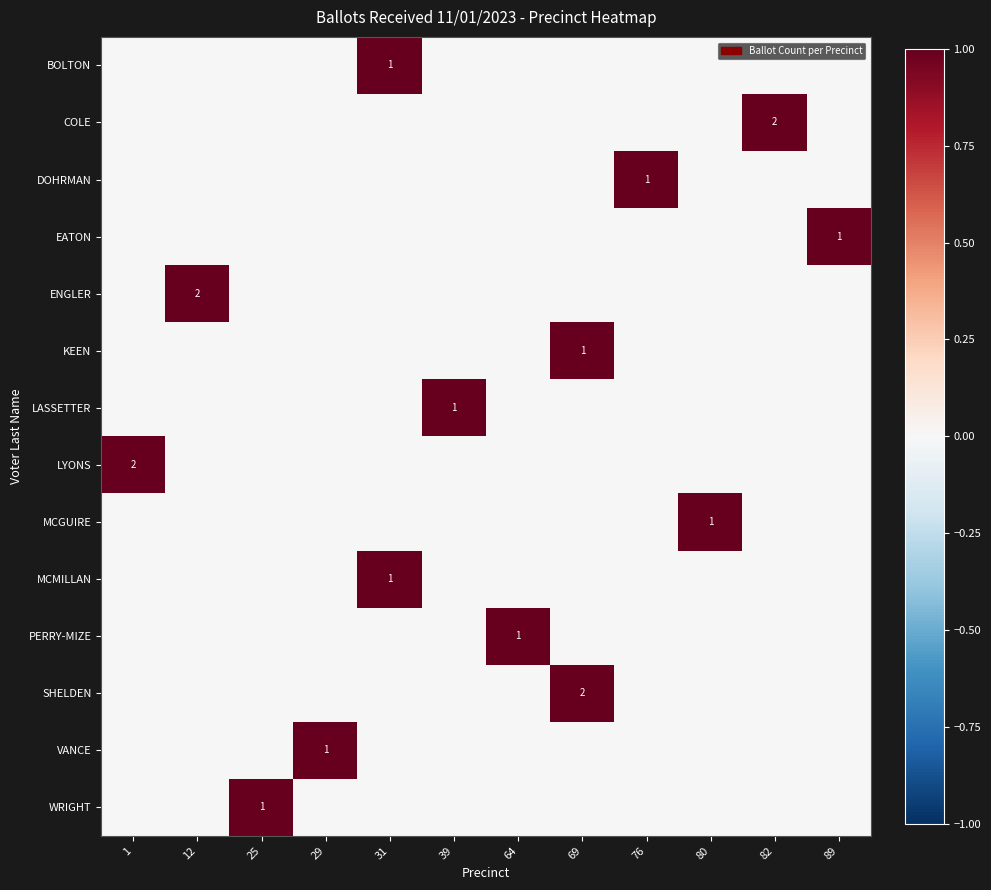

The EATON series shows 0 at 89. True or false?

False